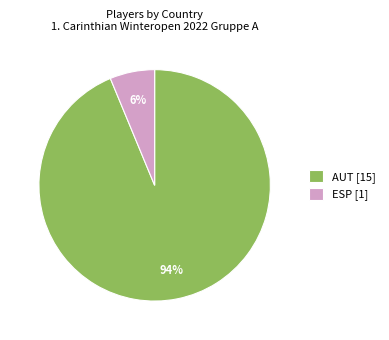

Is it true that AUT is 99% of the pie?

False